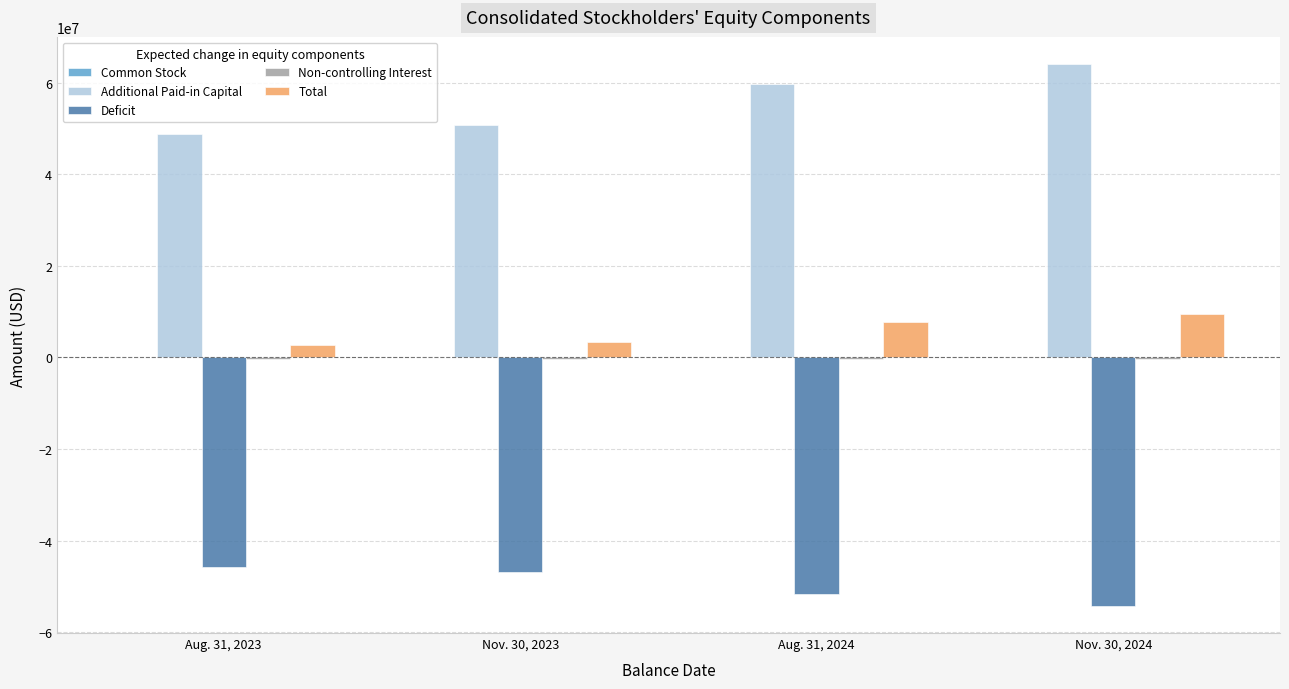

Which series has the largest range (max minus min)?

Additional Paid-in Capital